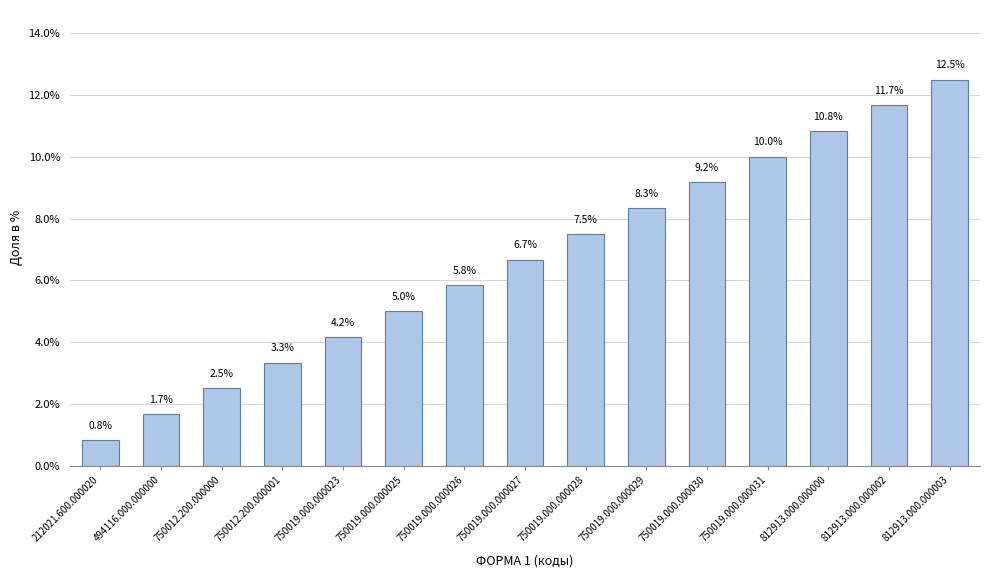

Reading left to right, extract all data points from this chart.

212021.600.000020=0.8	494116.000.000000=1.7	750012.200.000000=2.5	750012.200.000001=3.3	750019.000.000023=4.2	750019.000.000025=5.0	750019.000.000026=5.8	750019.000.000027=6.7	750019.000.000028=7.5	750019.000.000029=8.3	750019.000.000030=9.2	750019.000.000031=10.0	812913.000.000000=10.8	812913.000.000002=11.7	812913.000.000003=12.5